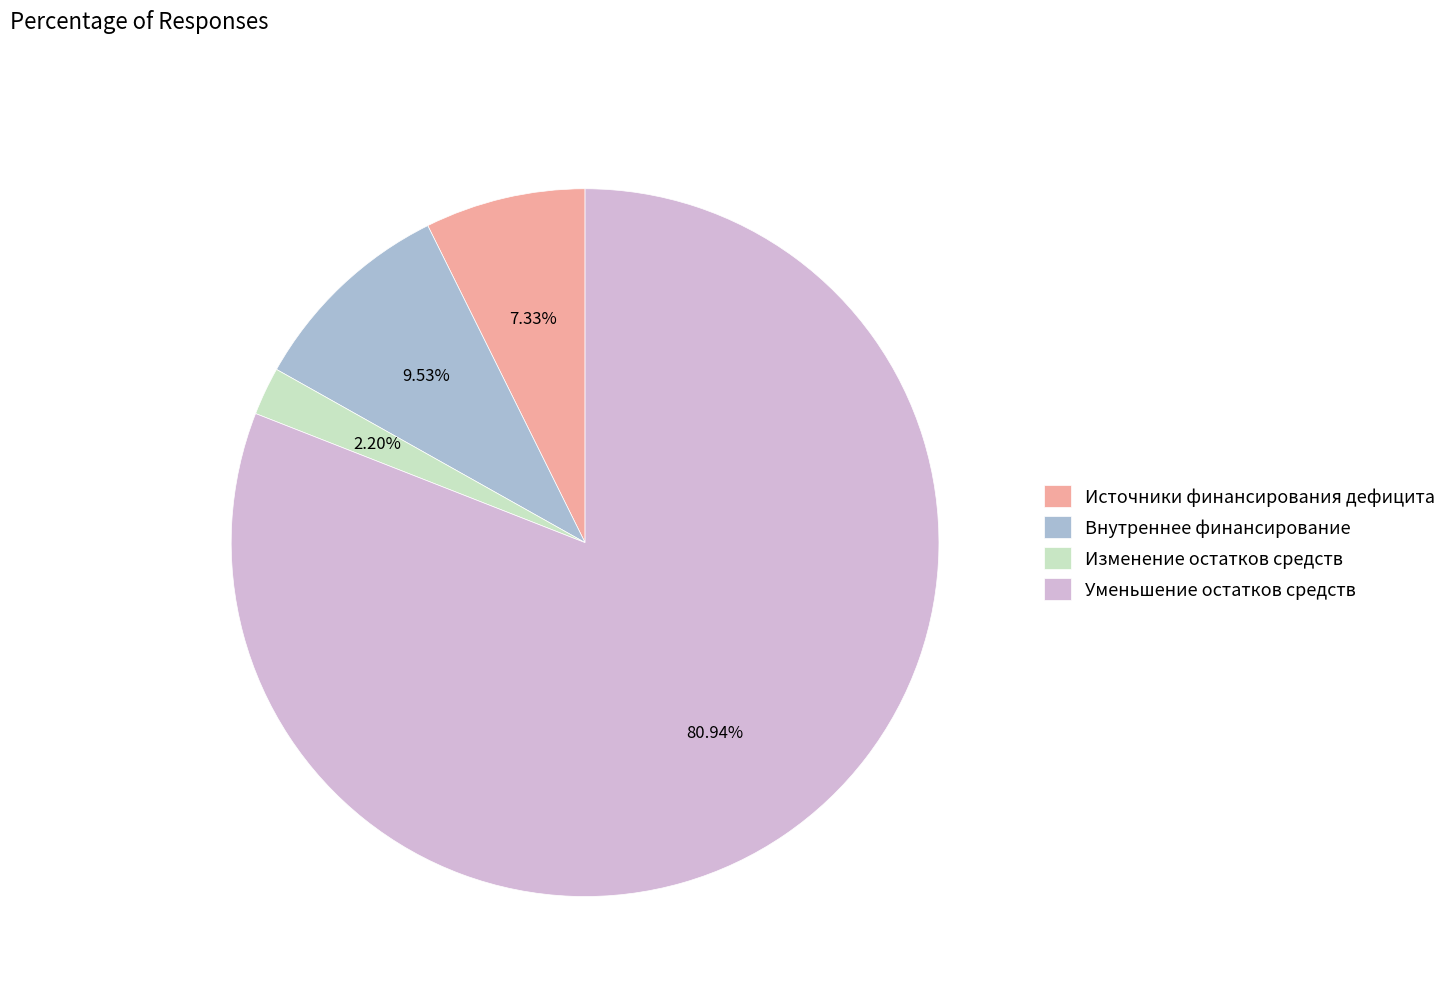

To the nearest percent, what is the difference between the largest and smallest slice percentages?

79%